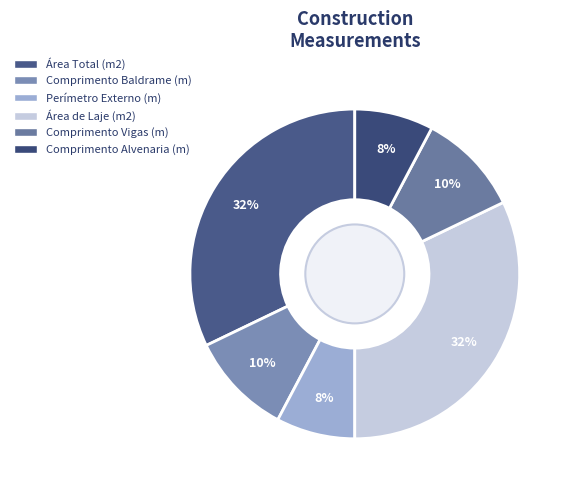

Does any single category account for the majority?

No